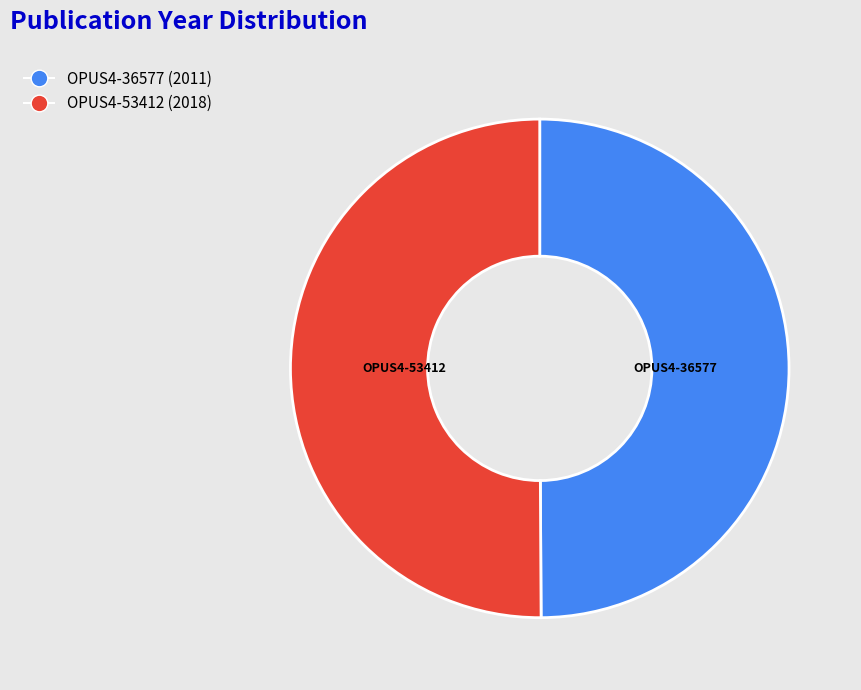

Is it true that OPUS4-36577 (2011) is 50% of the pie?

True